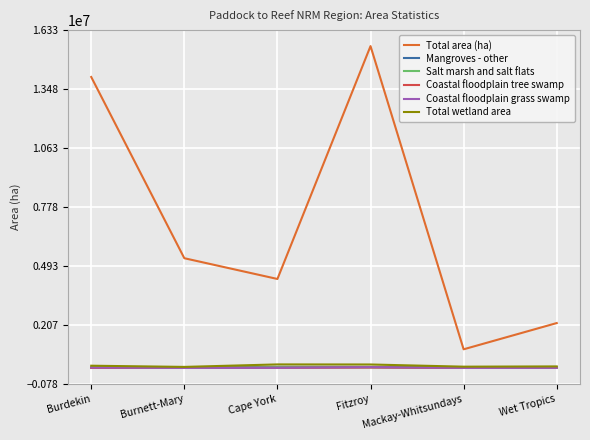

How many distinct data groups are displayed?

6